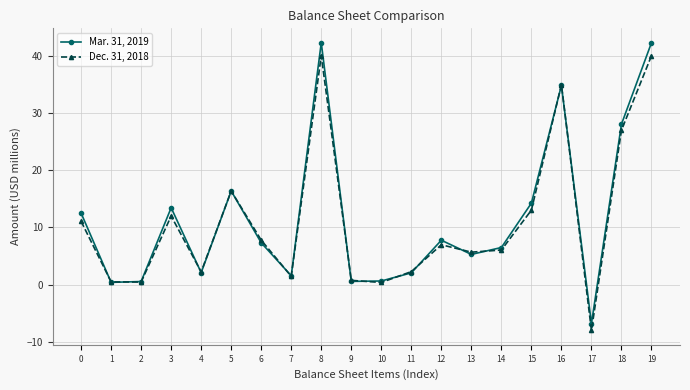

Rank the series at 6 from highest to lowest value.

Dec. 31, 2018, Mar. 31, 2019